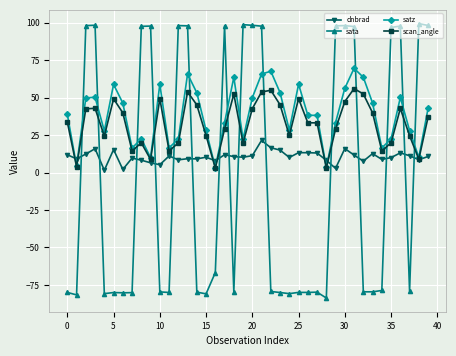

What is the sum of all satz values?

1535.6